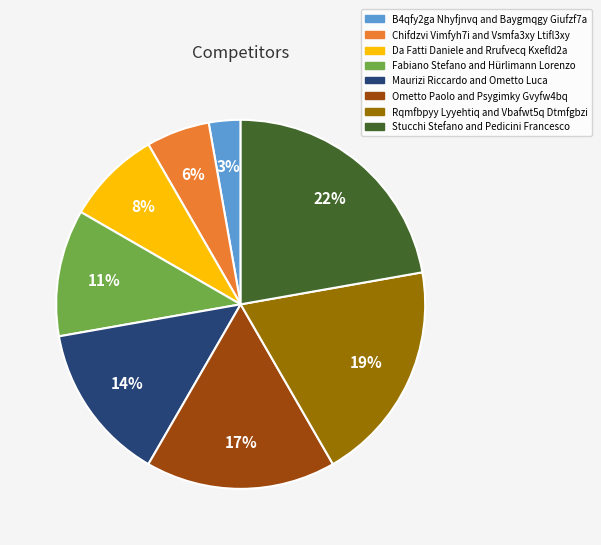

Approximately how many times larger is the value at Chifdzvi Vimfyh7i and Vsmfa3xy Ltifl3xy compared to Maurizi Riccardo and Ometto Luca?

0.4